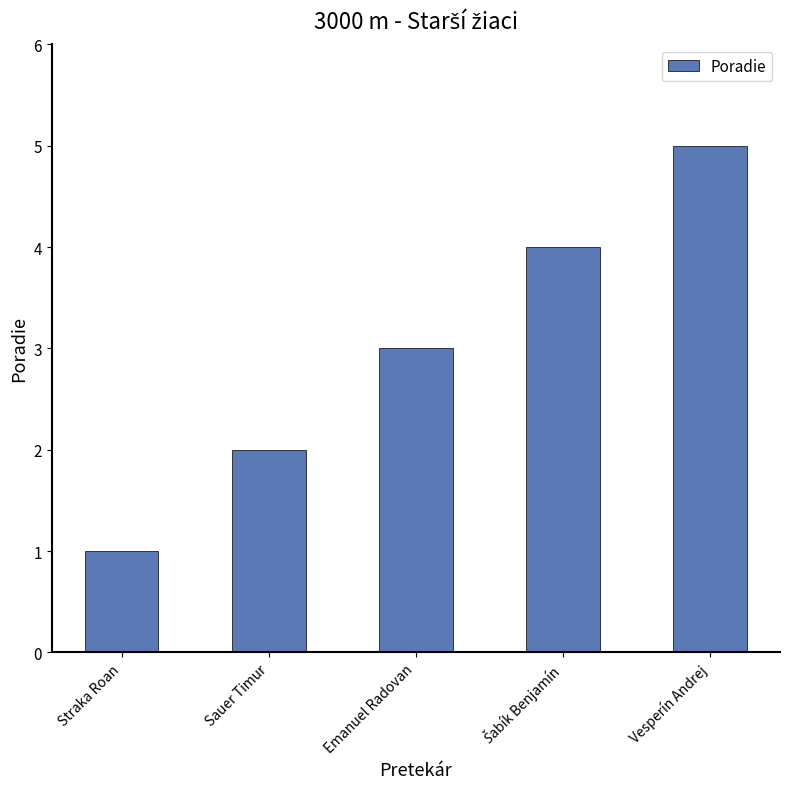

At which category does the chart reach its peak across all series?

Vesperín Andrej